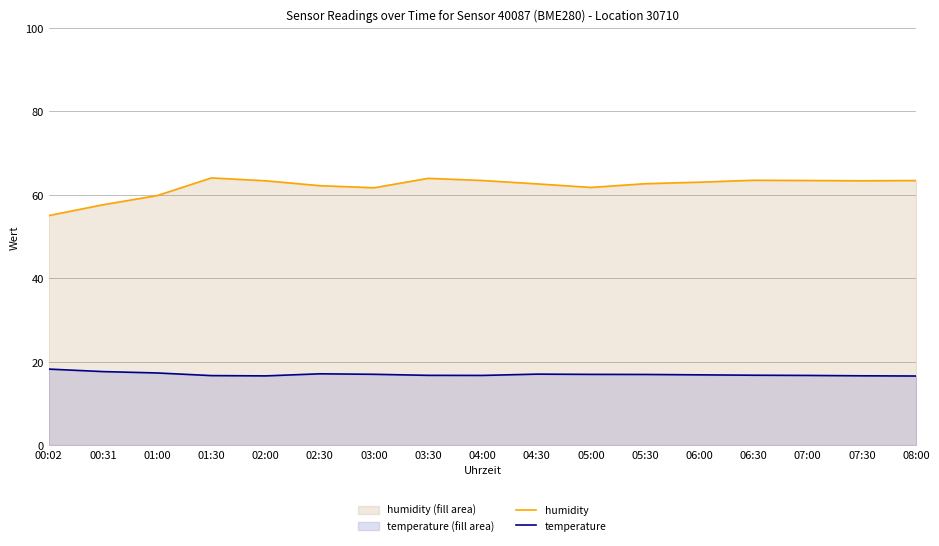

What is the difference between the second highest and minimum values in the humidity series?

8.9